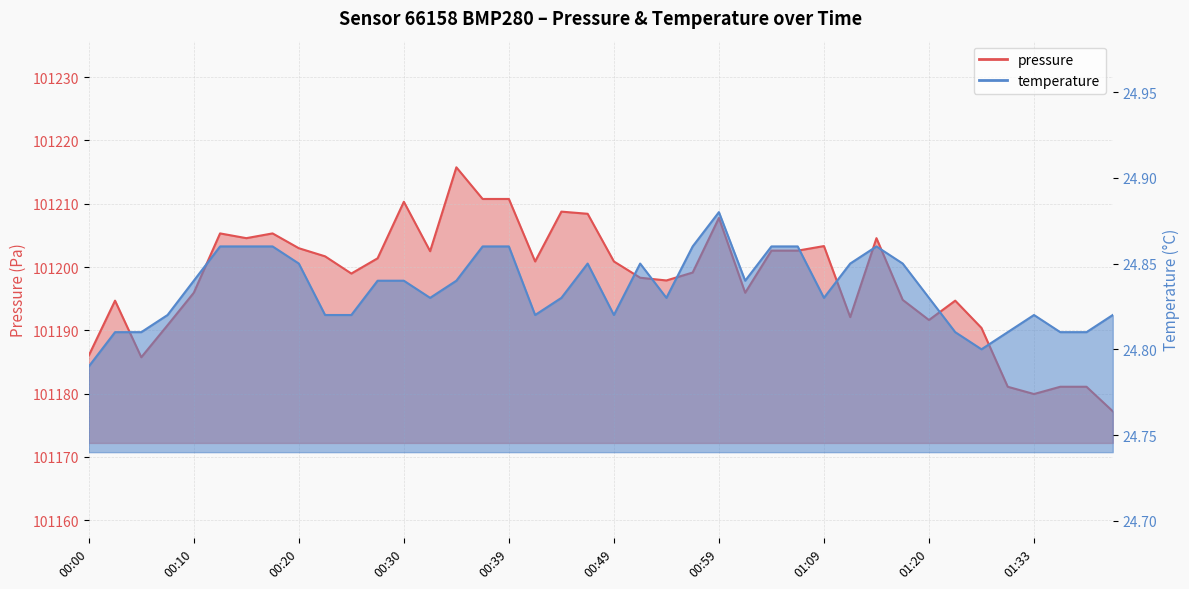

What is the sum of all pressure values?

4047918.5